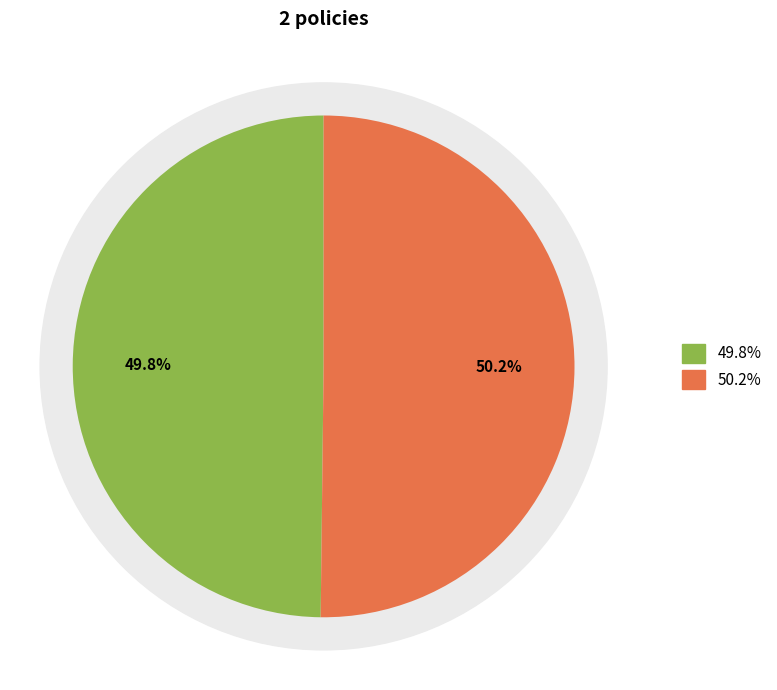

To the nearest percent, what is the average slice percentage?

50%